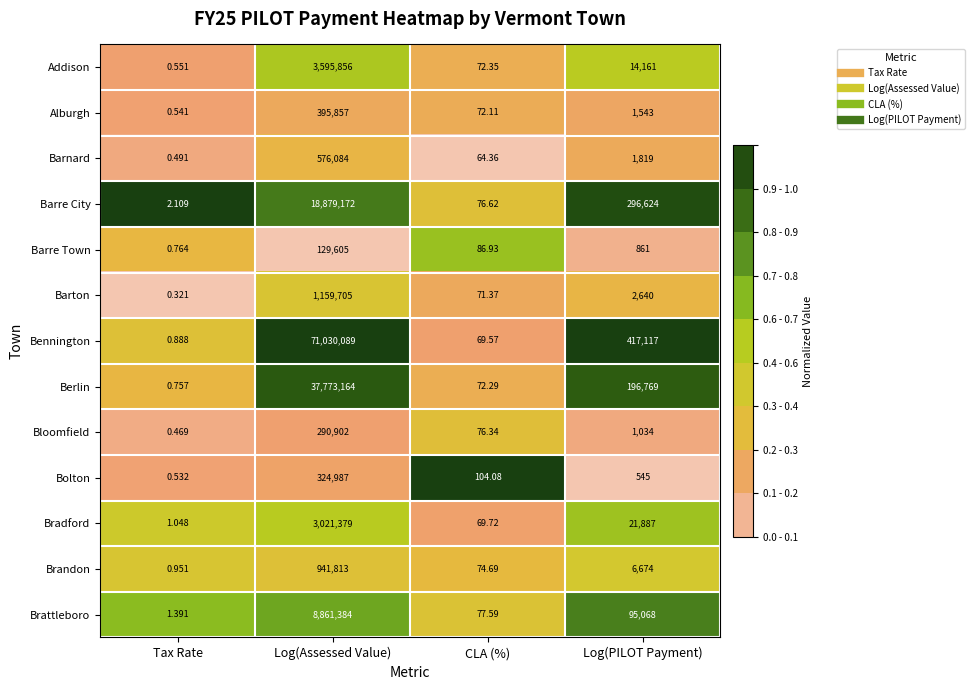

At which category is the sum across all series the highest?

Log(Assessed Value)